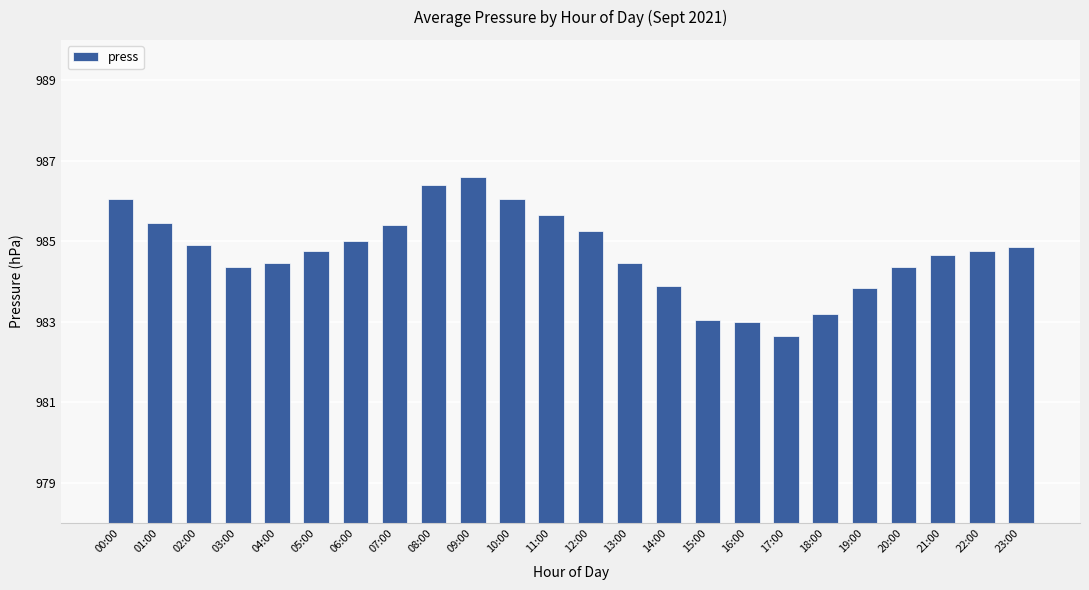

What is the ratio of the value at 17:00 to the value at 21:00?

1.0